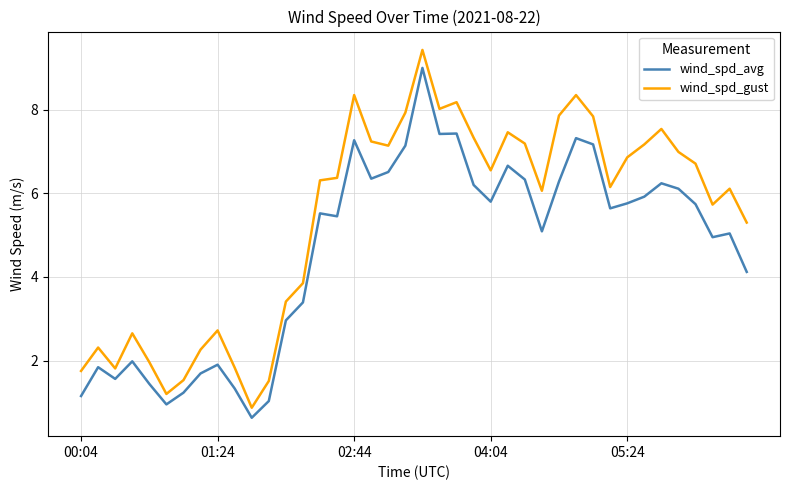

What is the greatest value displayed?

9.4